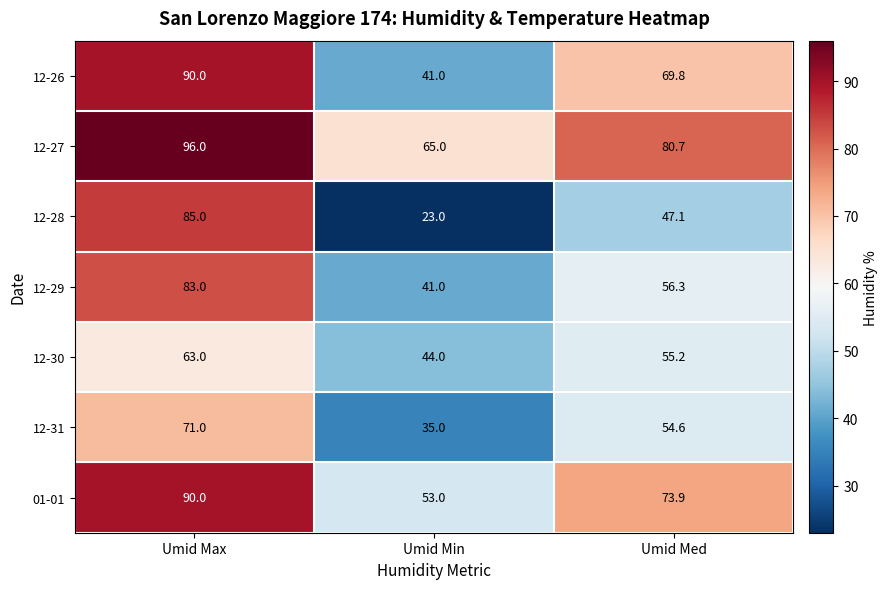

What is the spread (max minus min) of values at Umid Med?

33.6